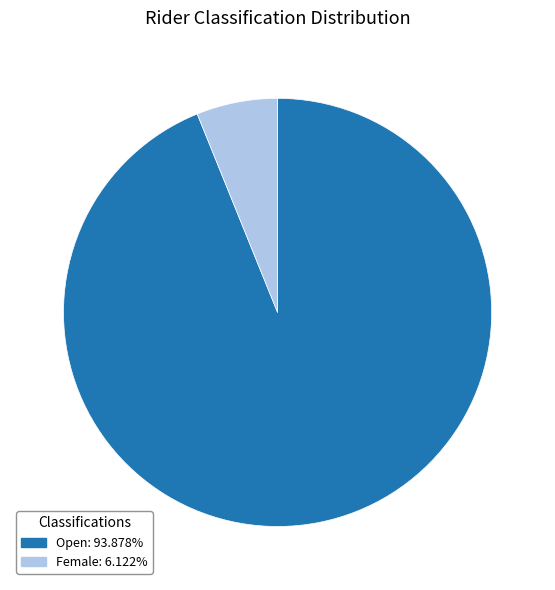

True or false: Female accounts for 1% of the total.

False